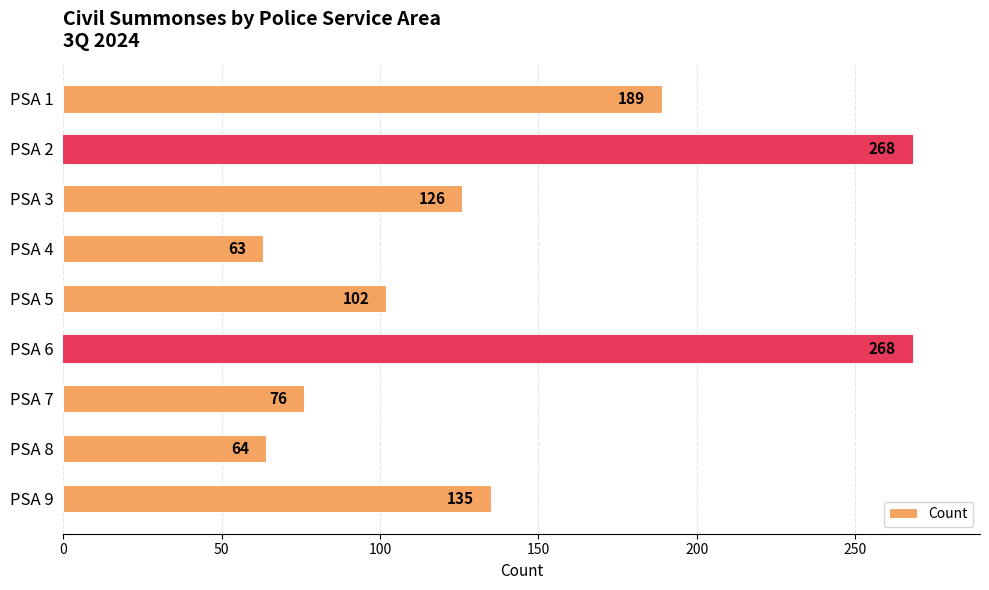

What is the difference between the values at PSA 9 and PSA 5?

33